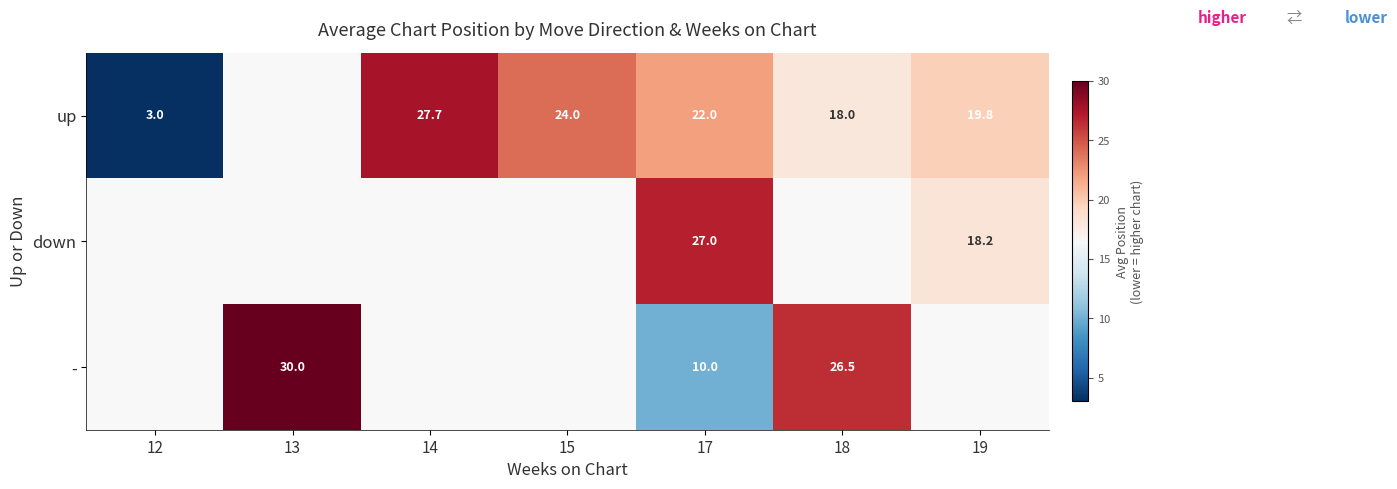

True or false: down has a value of 10.8 at 19.

False